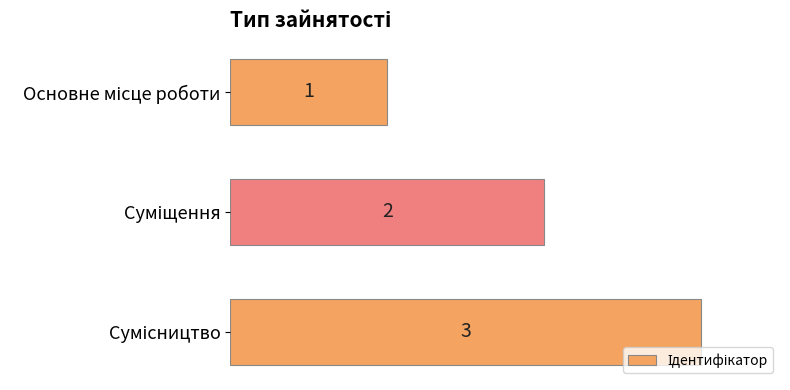

What is the value of the 2nd bar from the top?

2